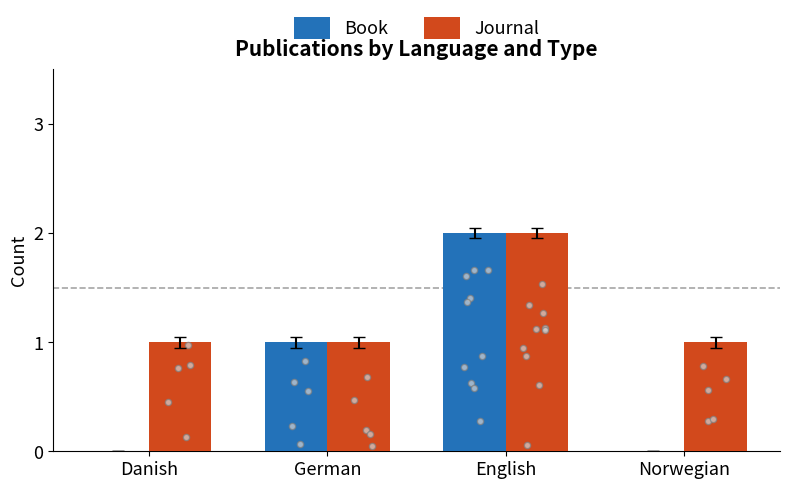

Which series contains the lowest Y value?

Book